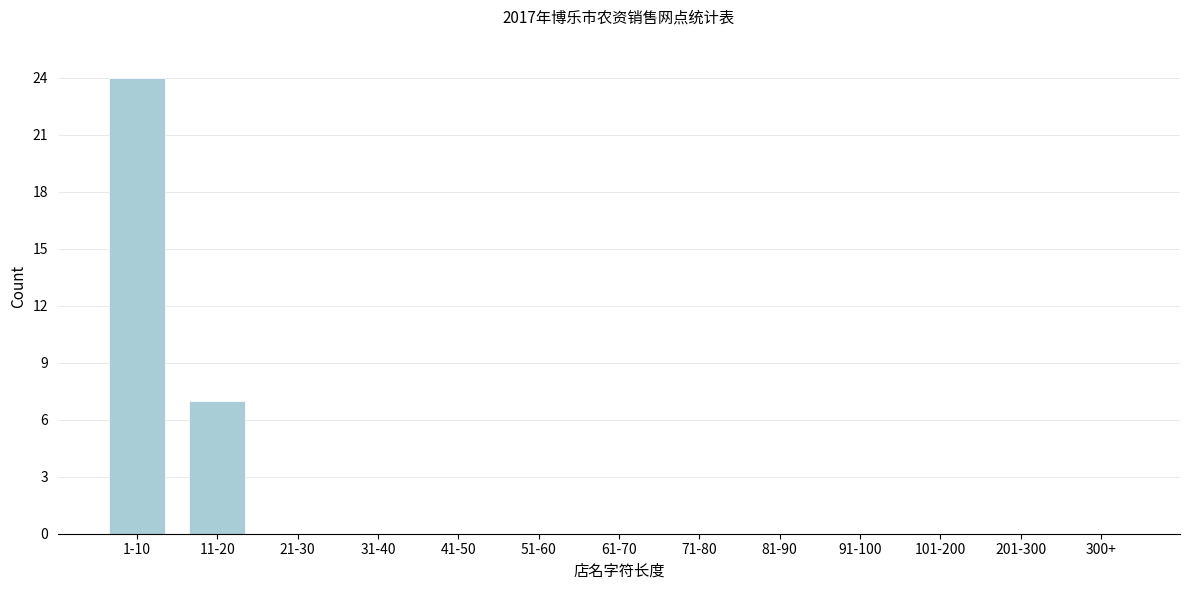

Reading right to left, extract all data points from this chart.

300+=0	201-300=0	101-200=0	91-100=0	81-90=0	71-80=0	61-70=0	51-60=0	41-50=0	31-40=0	21-30=0	11-20=7	1-10=24